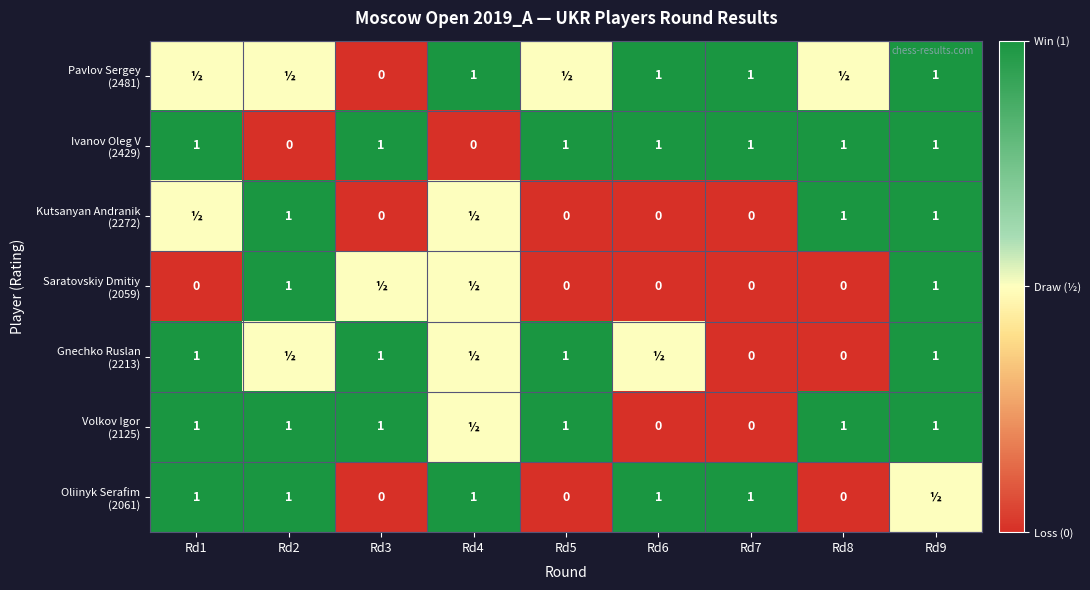

What is the spread (max minus min) of values at Rd7?

1.0